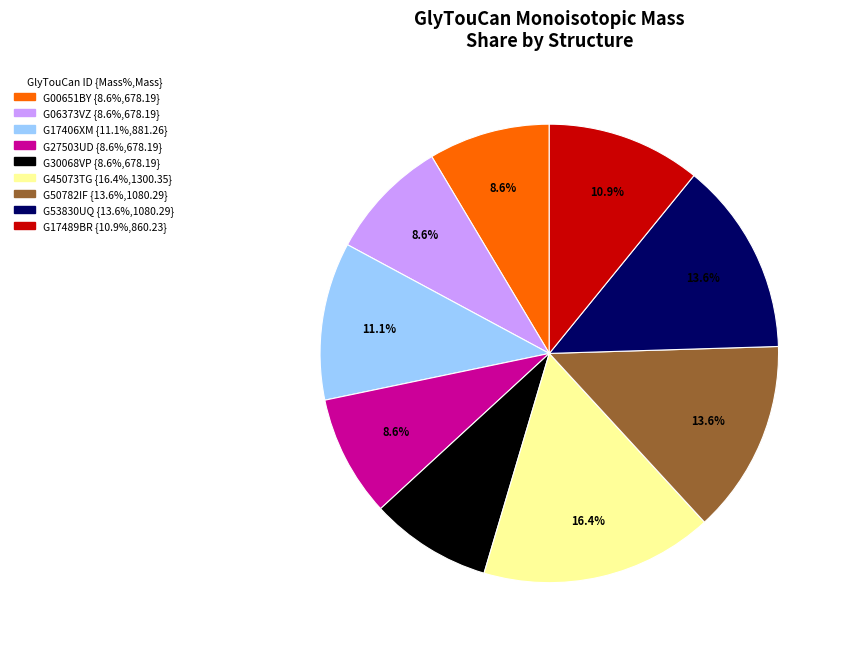

What percentage is the G17406XM slice, to the nearest percent?

11%